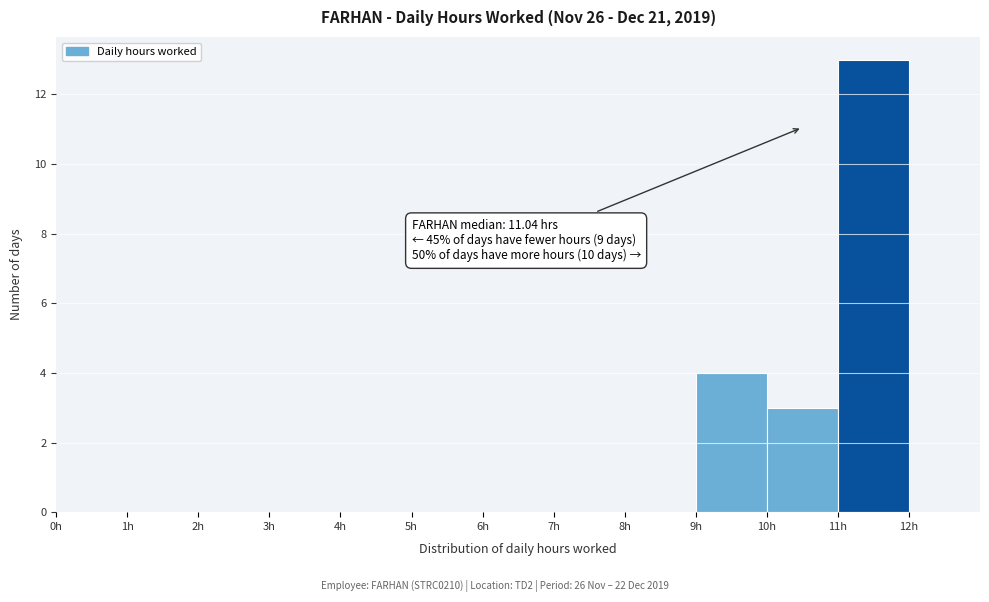

Over which range of the x-axis is the bar tallest?

11 to 12